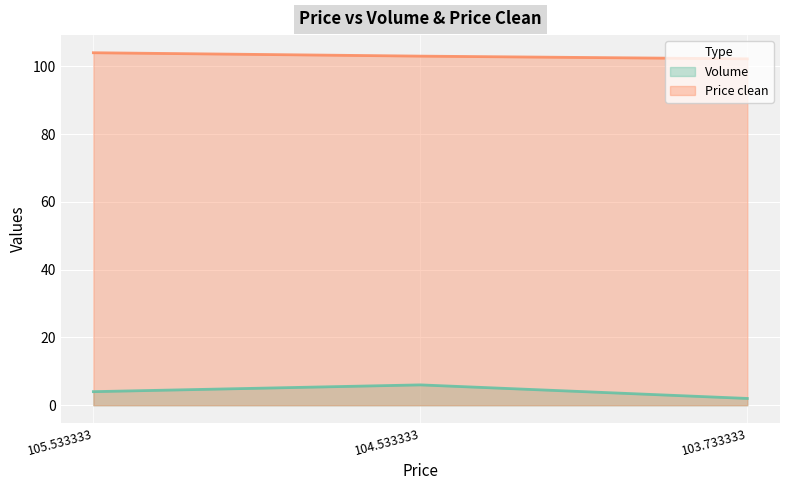

How many Price clean values are between 102 and 104?

3